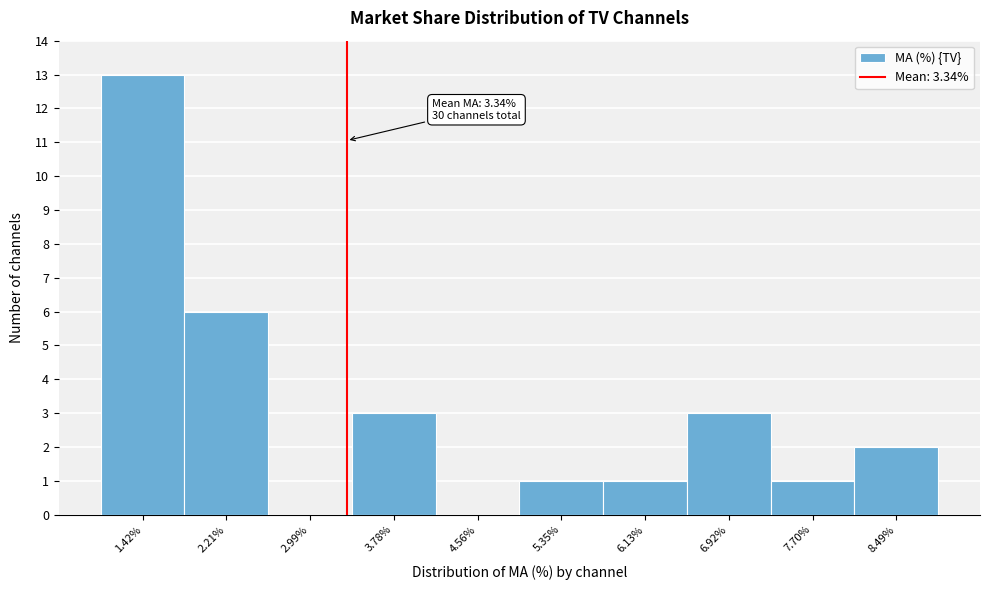

Which range on the x-axis has the tallest bar?

1.0 to 1.8